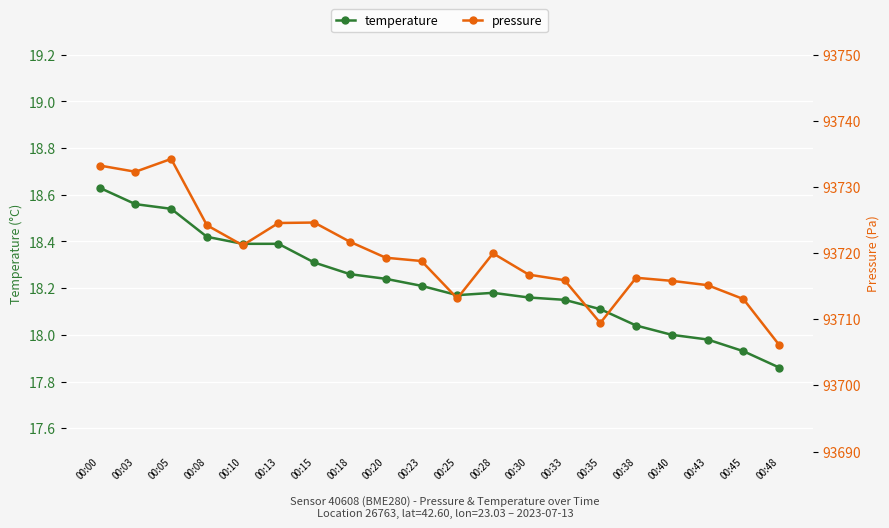

What is the smallest value displayed?

17.9